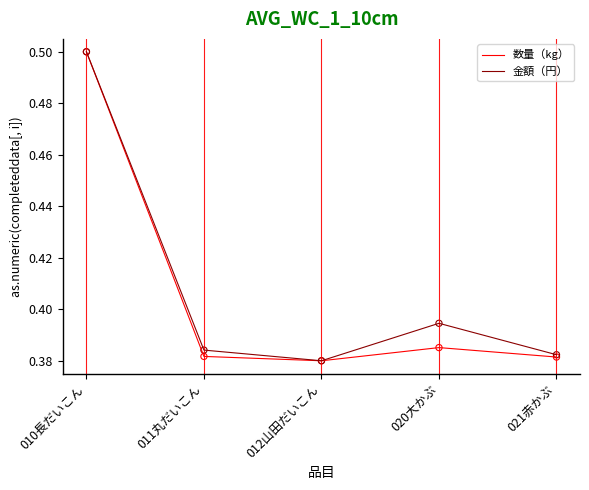

At how many categories does at least one series exceed 0?

5